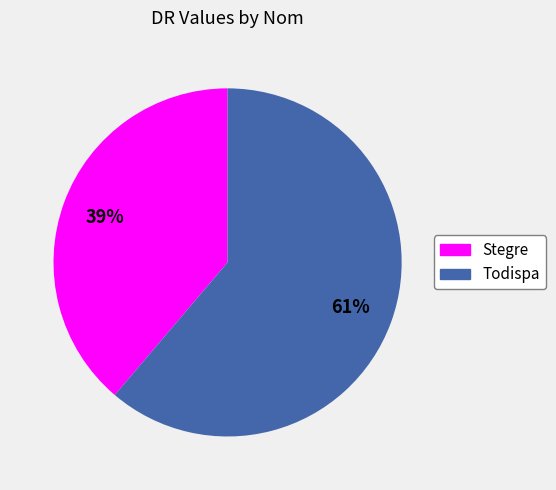

Which has a higher value, Todispa or Stegre?

Todispa